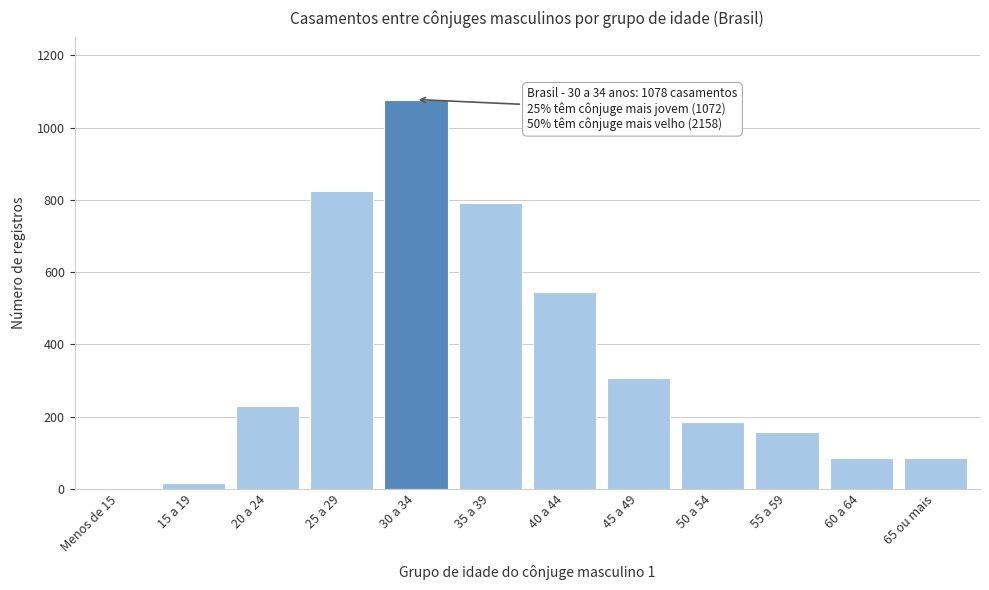

Which category has the highest value across all series?

30 a 34